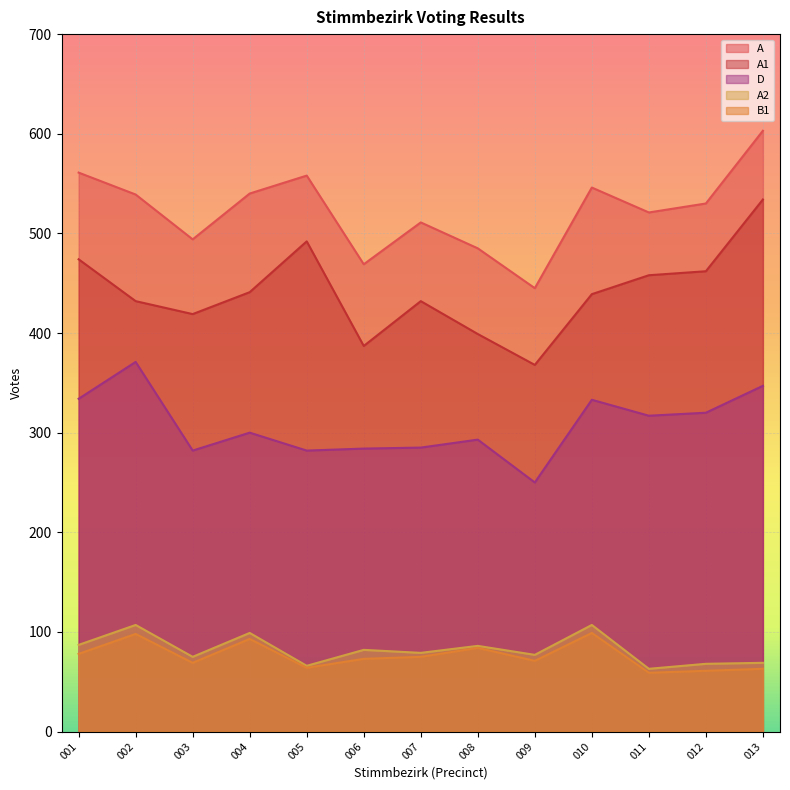

At which category is the sum across all series the highest?

013